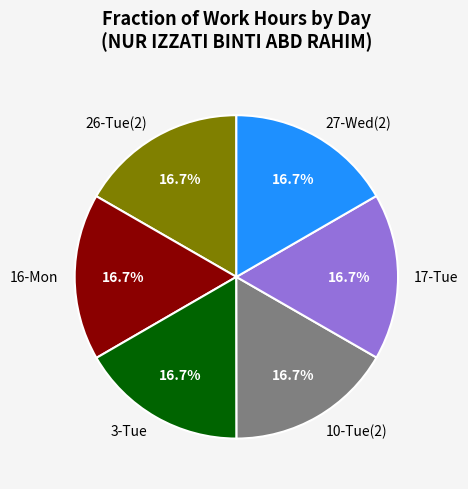

To the nearest percent, what is the average slice percentage?

17%